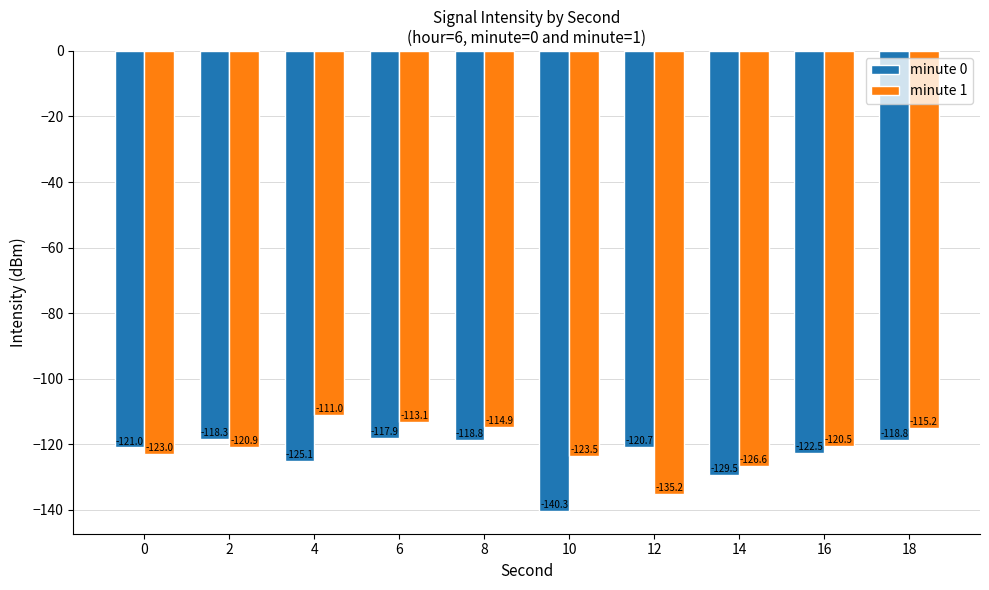

How many data points in minute 0 are less than -120?

6